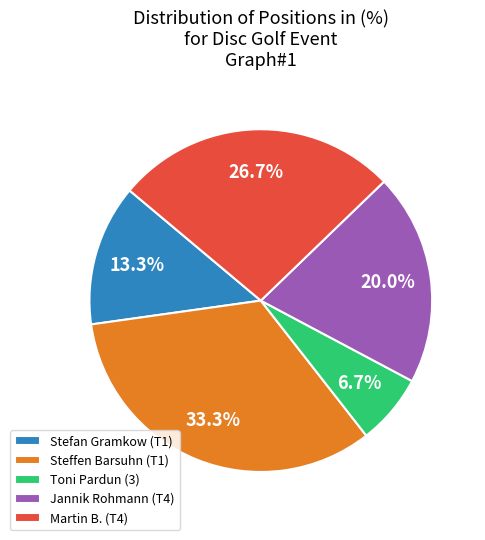

Which slice is the largest?

Steffen Barsuhn (T1)